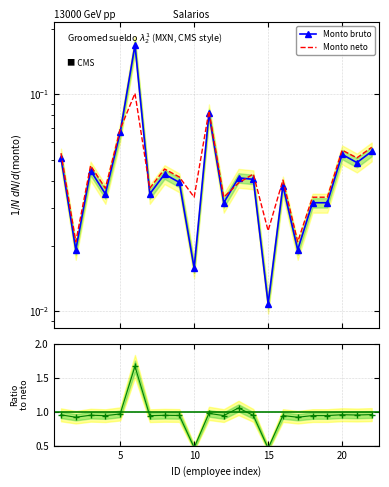

Which series ends up on top after the final intersection of Monto neto and Monto bruto?

Monto neto